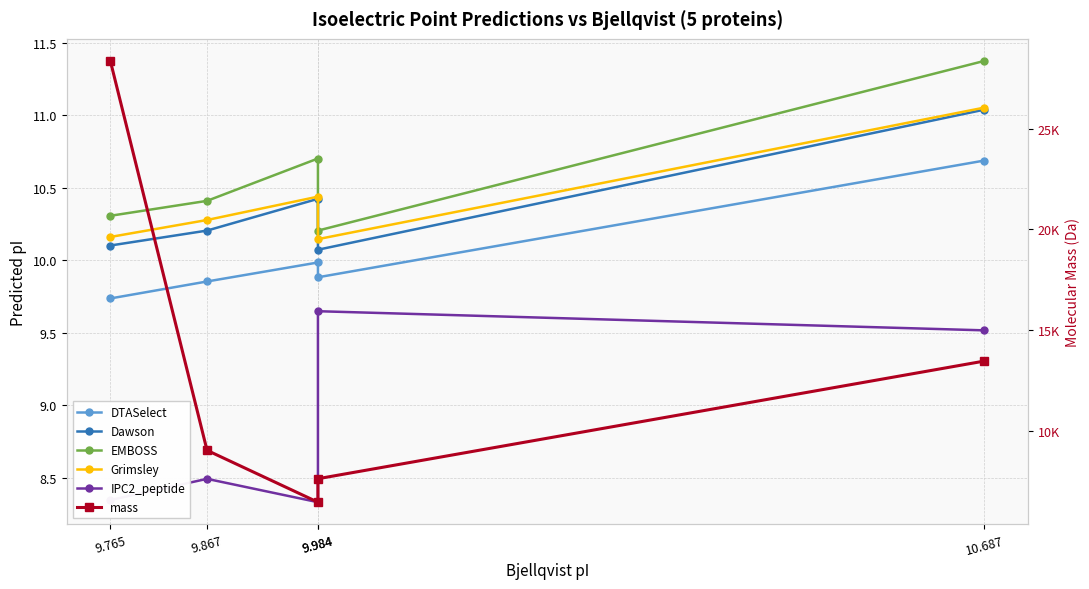

Reading right to left, list all the values displayed in this chart.

DTASelect: 10.7	9.9	10.0	9.9	9.7
Dawson: 11.0	10.1	10.4	10.2	10.1
EMBOSS: 11.4	10.2	10.7	10.4	10.3
Grimsley: 11.1	10.1	10.4	10.3	10.2
IPC2_peptide: 9.5	9.6	8.3	8.5	8.3
mass: 13456.6	7610.8	6444.0	9020.5	28371.3